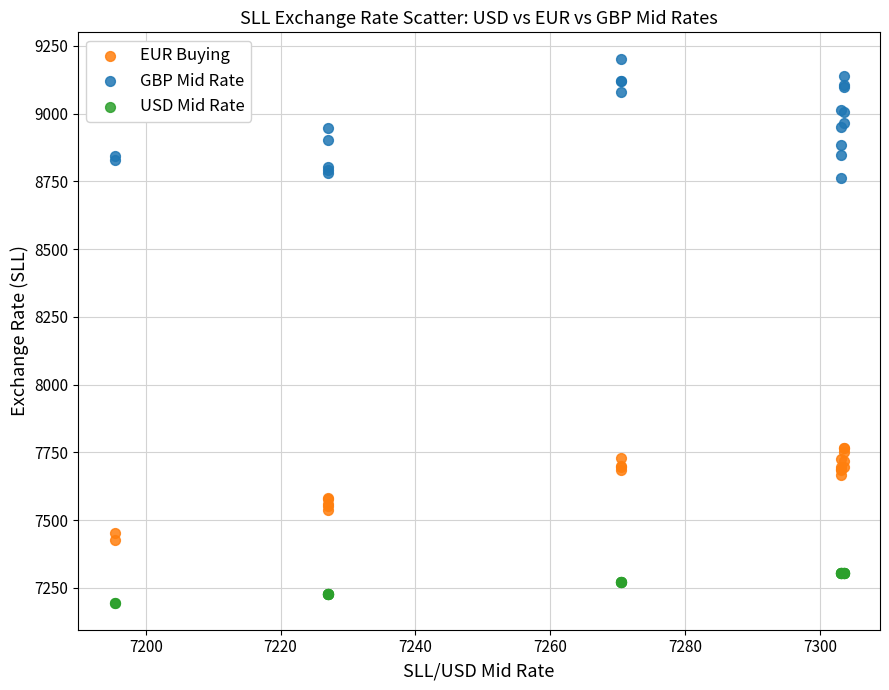

What are all the series names shown in the legend?

EUR Buying, GBP Mid Rate, USD Mid Rate